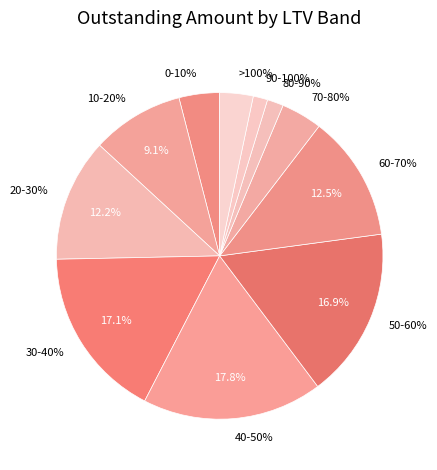

To the nearest percent, what is the difference between the 40-50% and 70-80% slice percentages?

14%